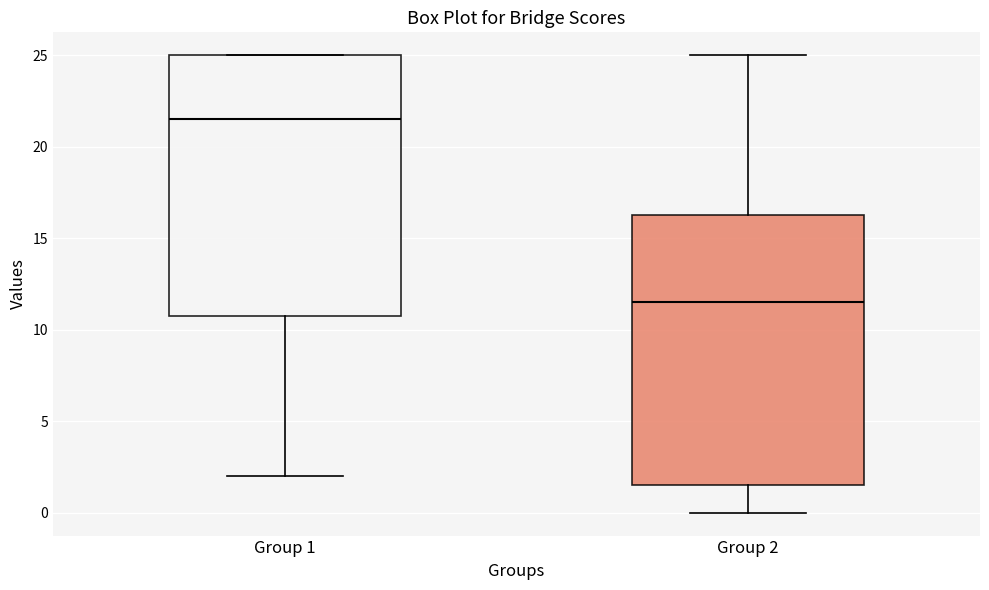

Which box has the highest median line?

Group 1